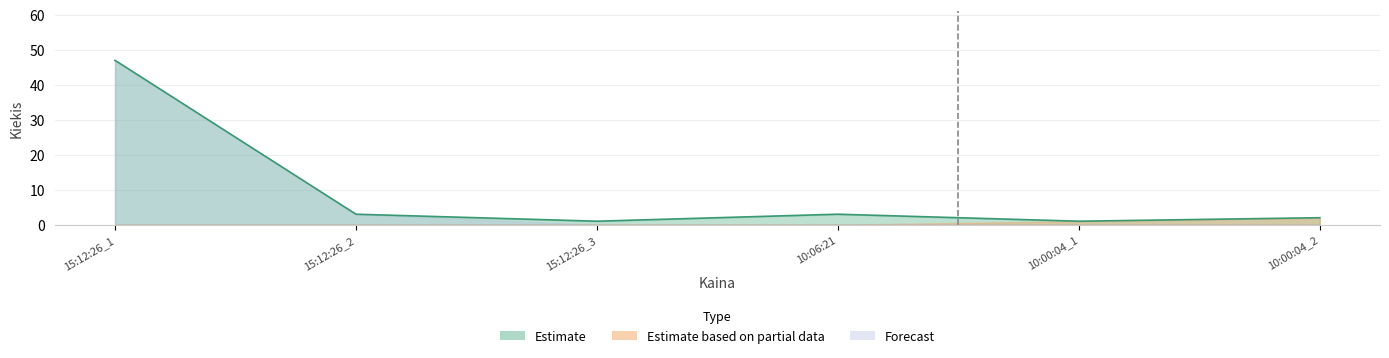

What is the sum of all values?

57